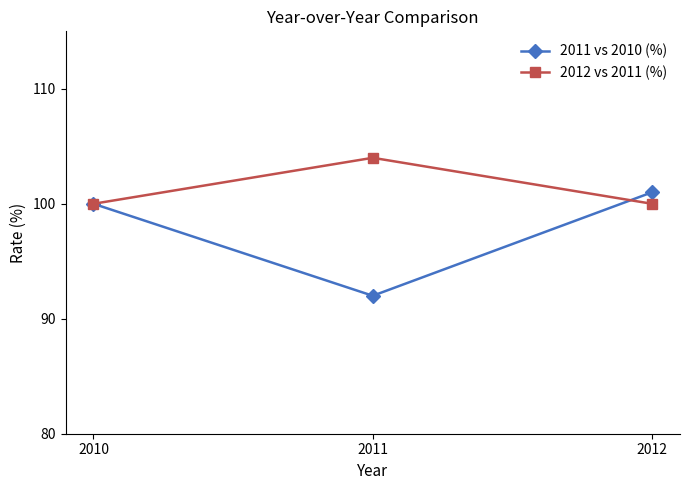

List the series in order of their overall mean, lowest first.

2011 vs 2010 (%), 2012 vs 2011 (%)